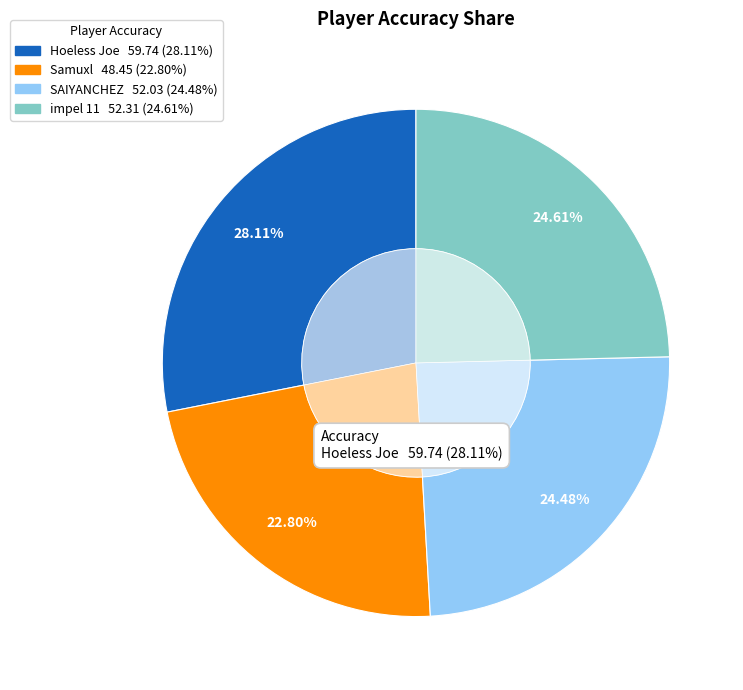

Rank the categories by value from highest to lowest.

Hoeless Joe, impel 11, SAIYANCHEZ, Samuxl